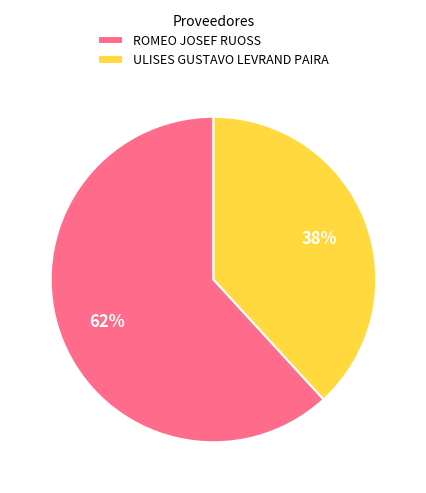

Is it true that ROMEO JOSEF RUOSS is 48% of the pie?

False